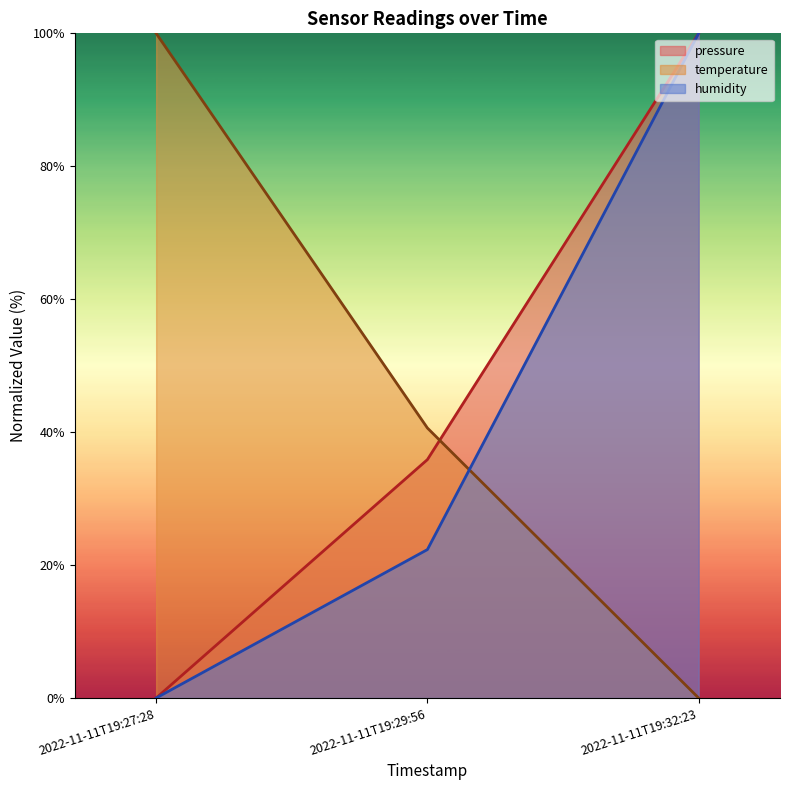

What is the sum of the humidity values at 2022-11-11T19:32:23 and 2022-11-11T19:29:56?

122.3